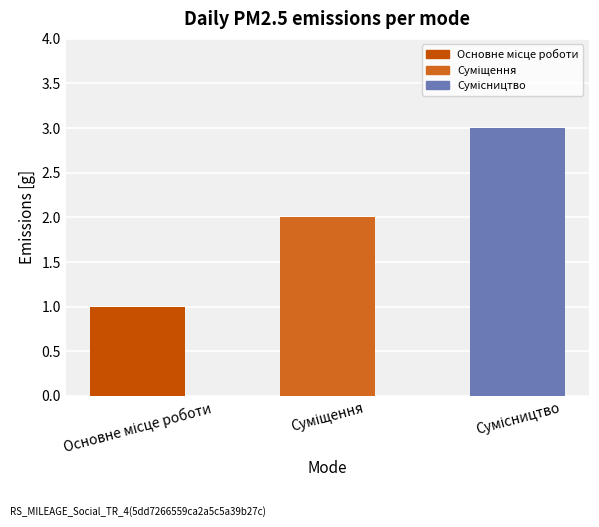

What is the maximum value shown in the chart?

3